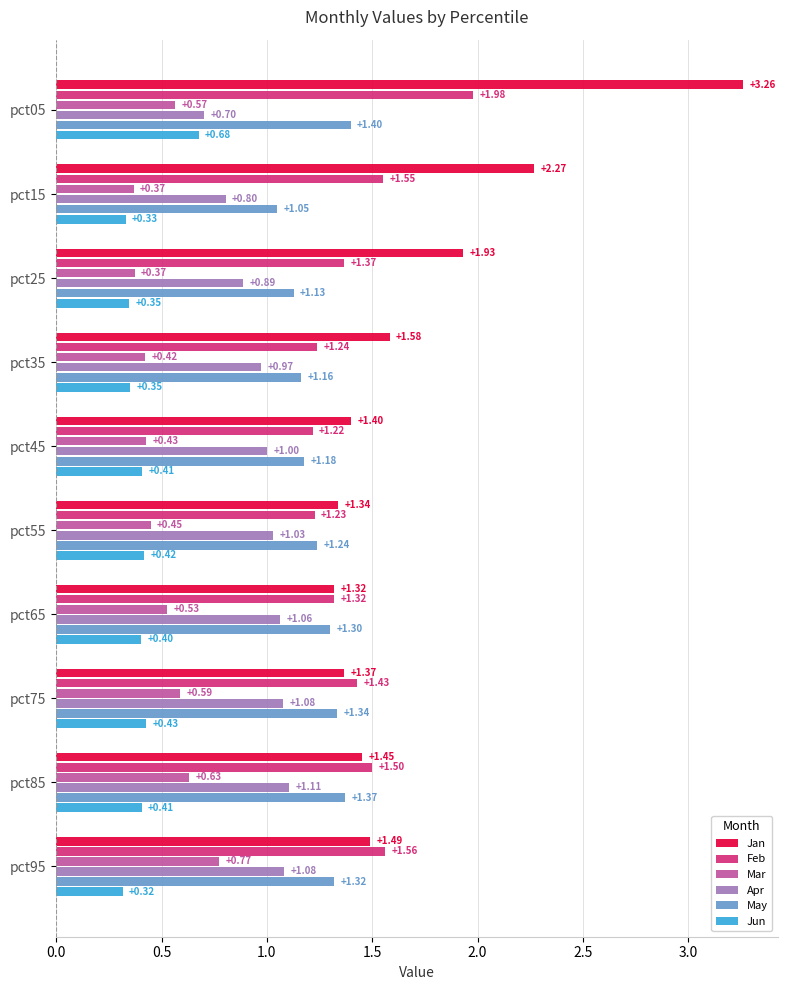

What are all the series names shown in the legend?

Jan, Feb, Mar, Apr, May, Jun